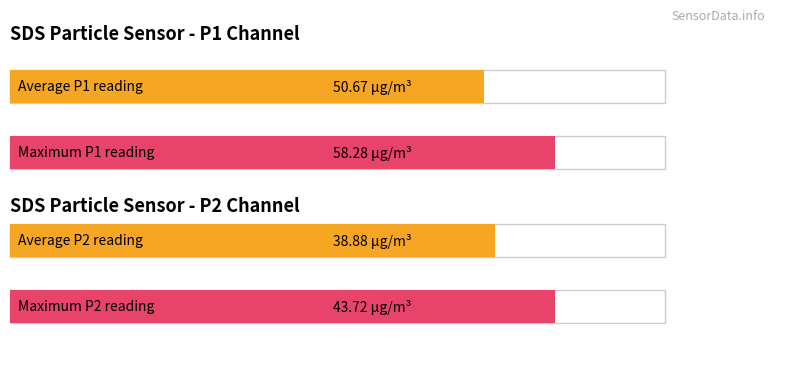

What is the greatest value displayed?

58.3